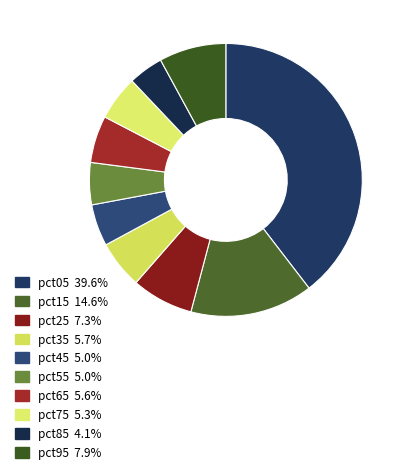

To the nearest percent, what portion does pct35 represent?

6%